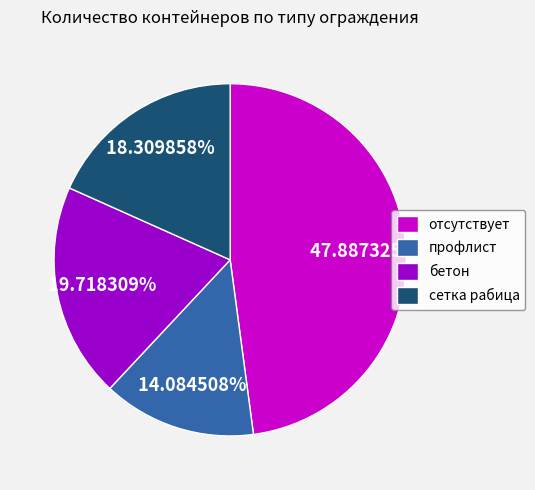

To the nearest percent, what is the average slice percentage?

25%